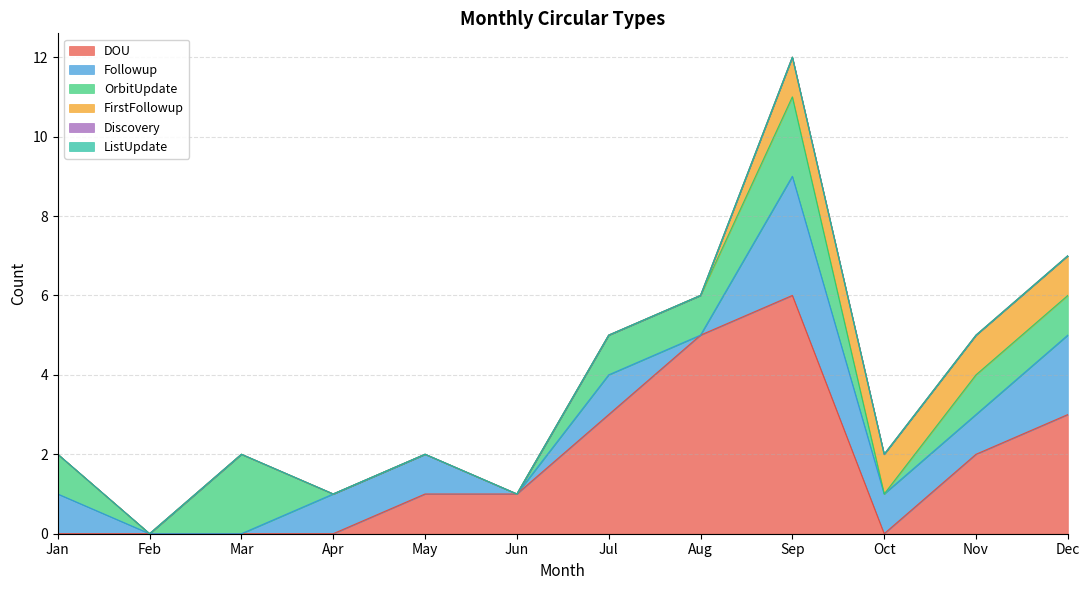

List the labels in order of Followup value, largest first.

Sep, Dec, Jan, Apr, May, Jul, Oct, Nov, Feb, Mar, Jun, Aug